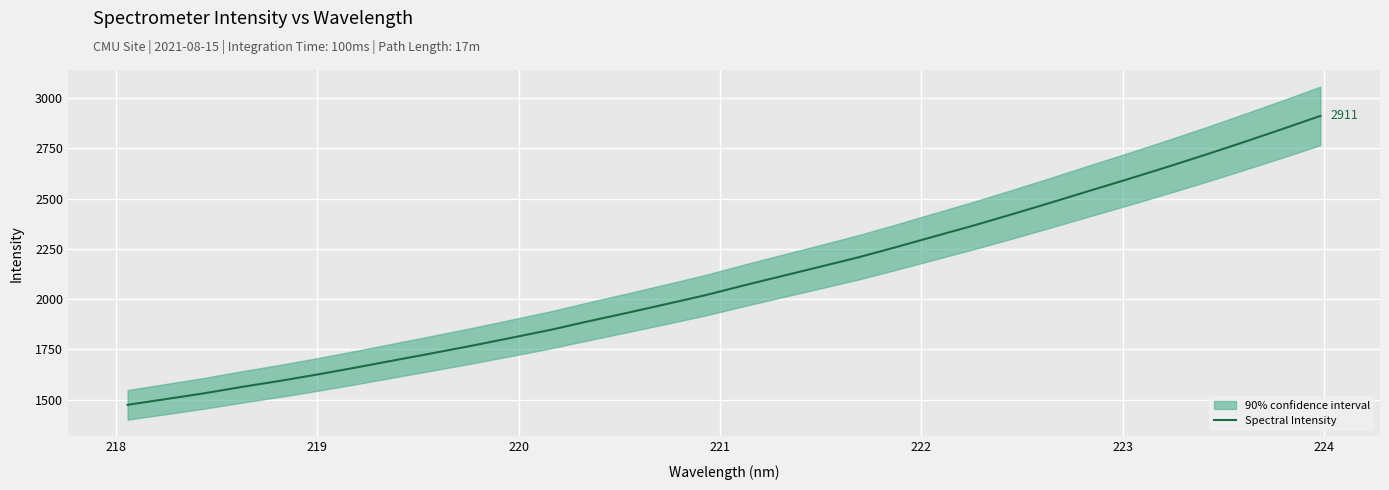

What is the lowest value of the Spectral Intensity series?

1473.8